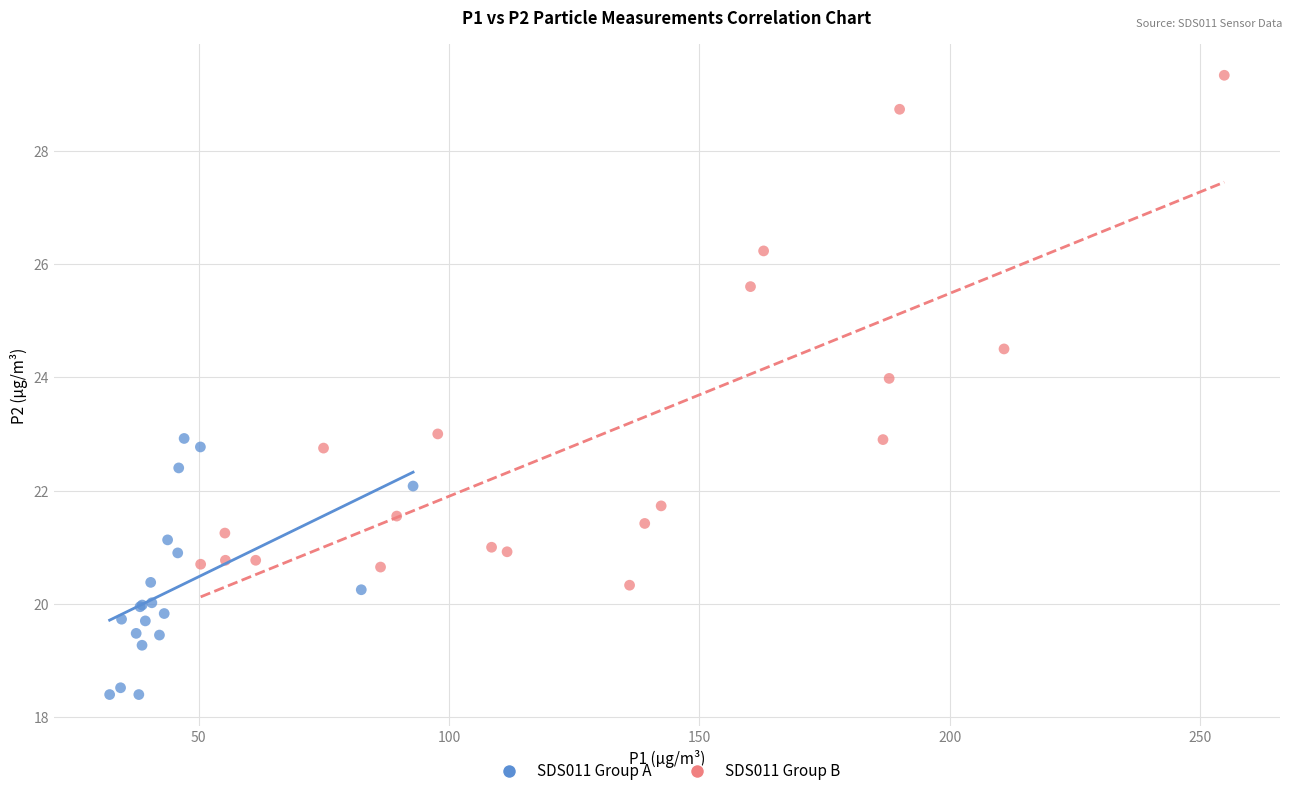

Which series has the largest Y range (max minus min)?

SDS011 Group B